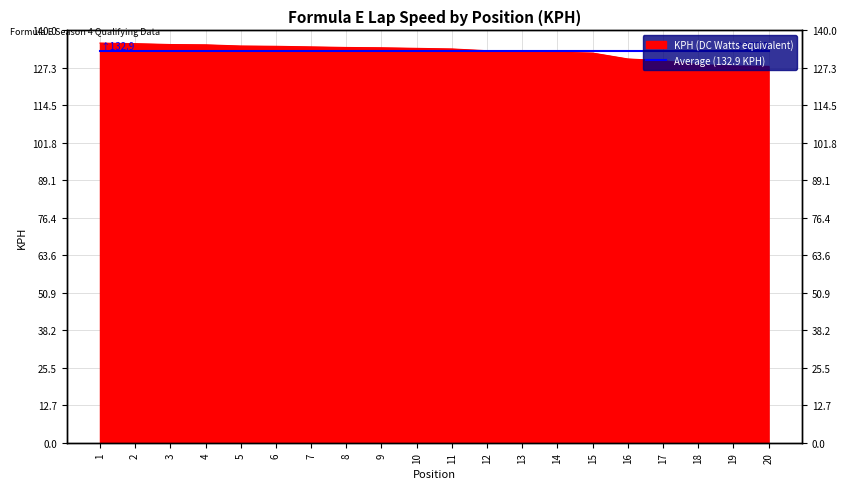

At which label does the data first exceed 133?

1